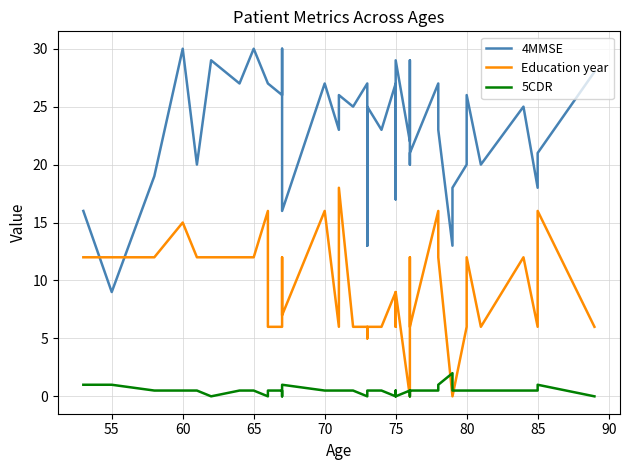

List the series in order of their peak value, highest first.

4MMSE, Education year, 5CDR